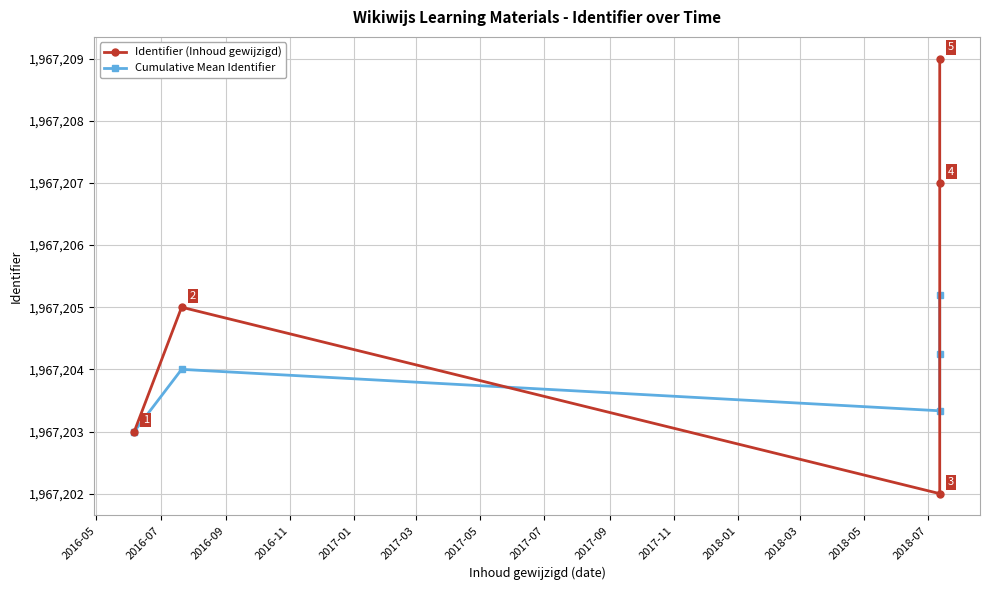

Count the Identifier (Inhoud gewijzigd) values in the range 1967203 to 1967207.

3